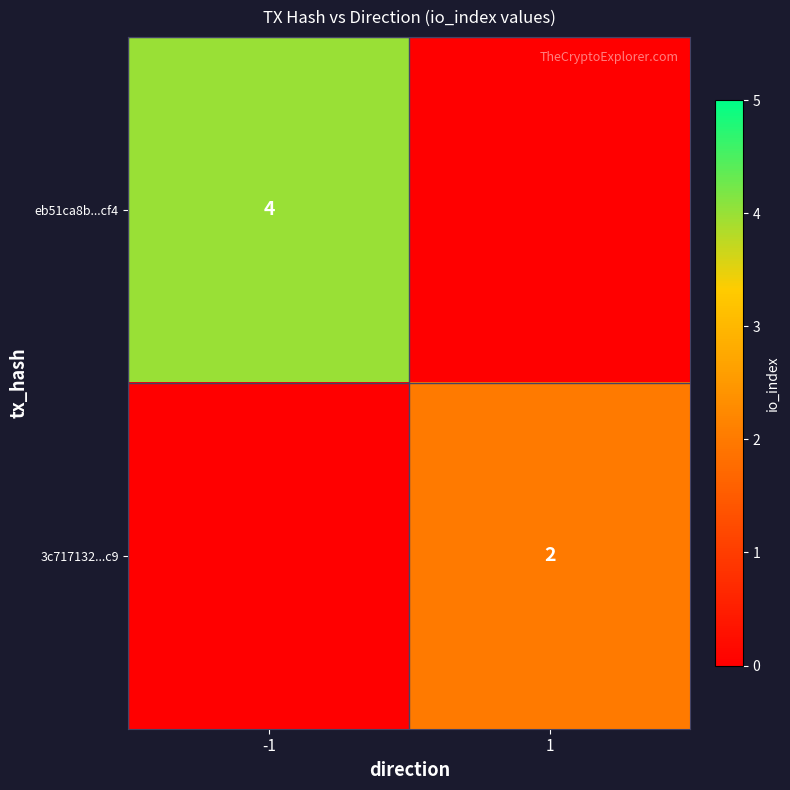

The value of eb51ca8b...cf4 at -1 is 1. True or false?

False